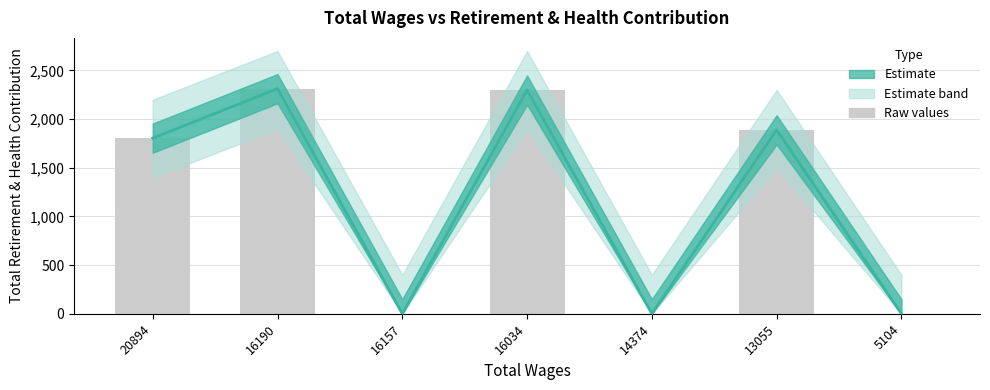

What is the greatest value displayed?

2313